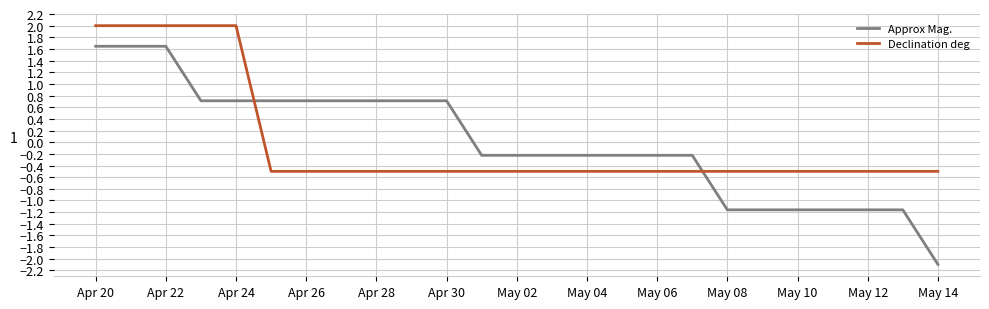

Rank the series by their maximum value, from lowest to highest.

Approx Mag., Declination deg